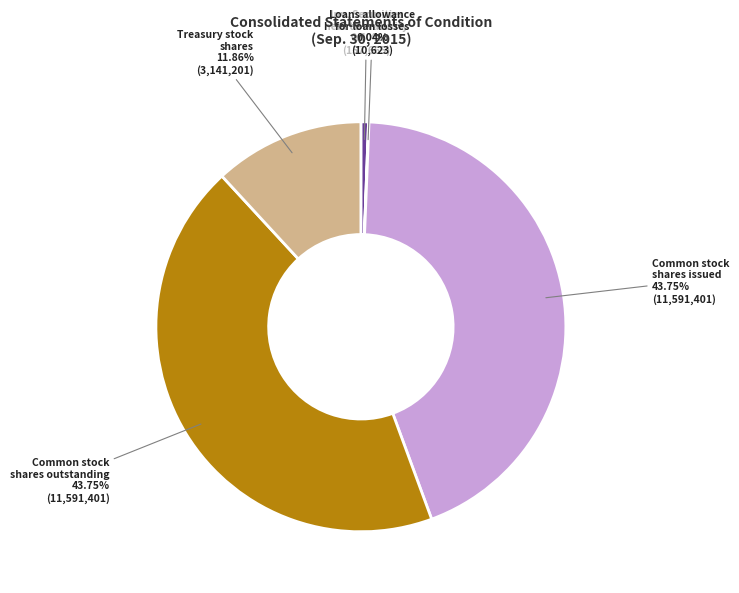

Is Common stock shares outstanding the majority of the pie?

No